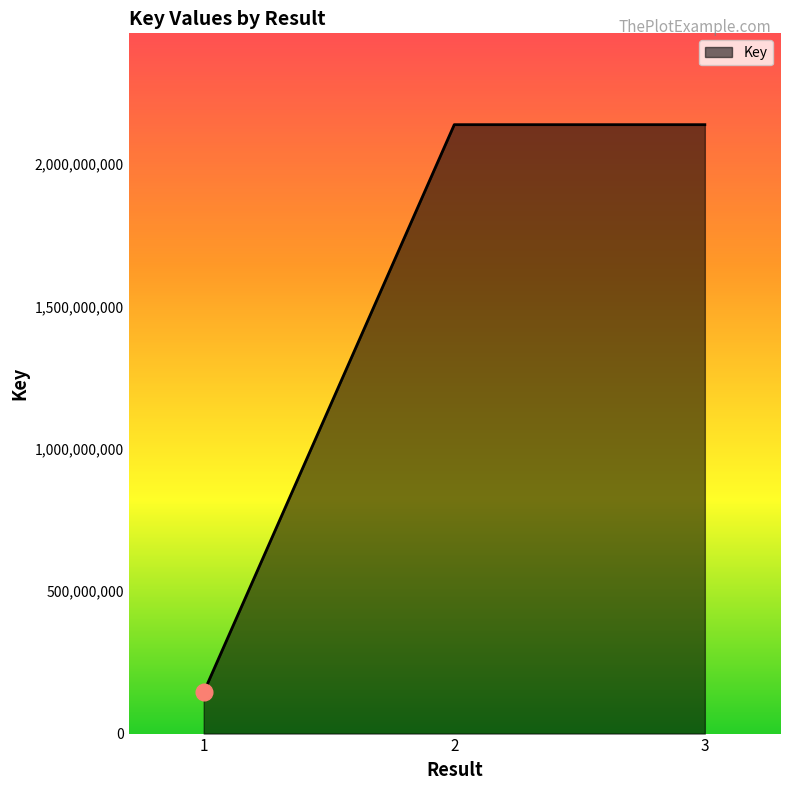

What is the change in value from 1 to 3?

+1993825679